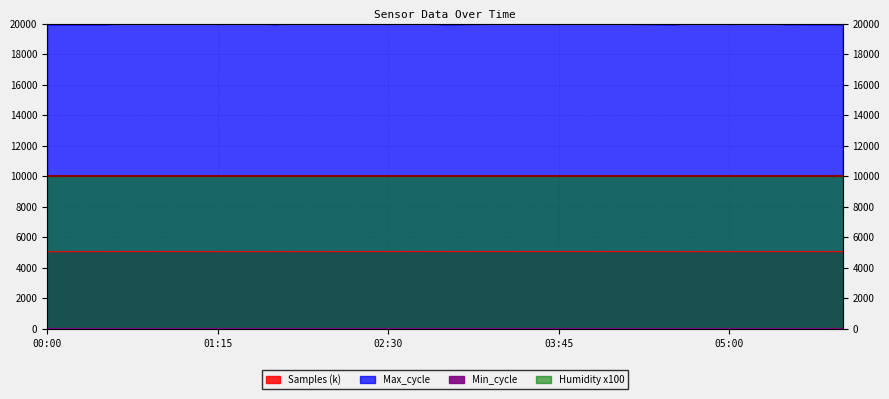

At which category does the chart reach its minimum across all series?

00:00